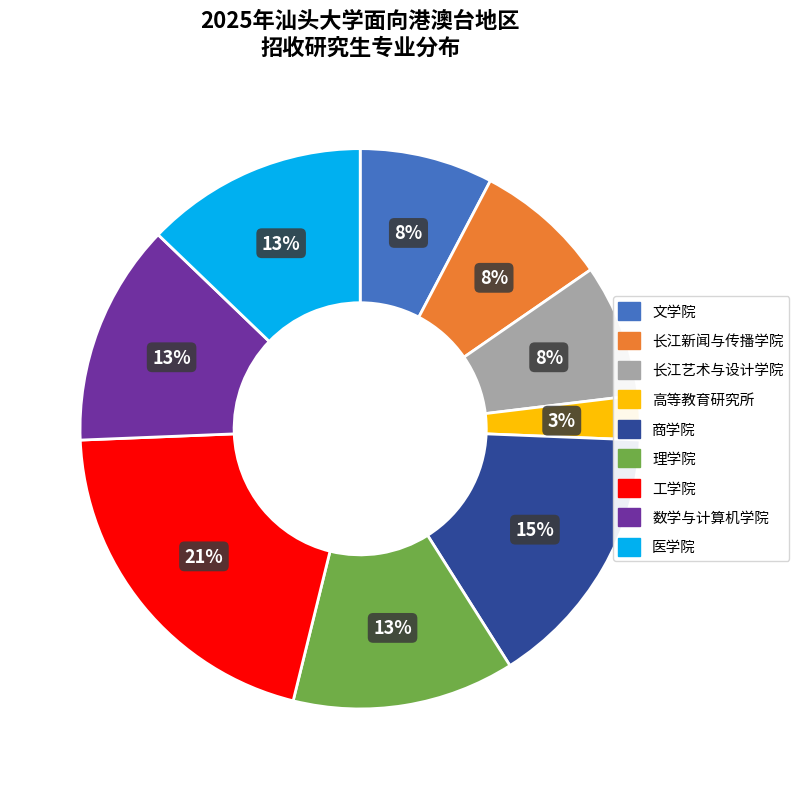

What is the largest slice in the pie chart?

工学院